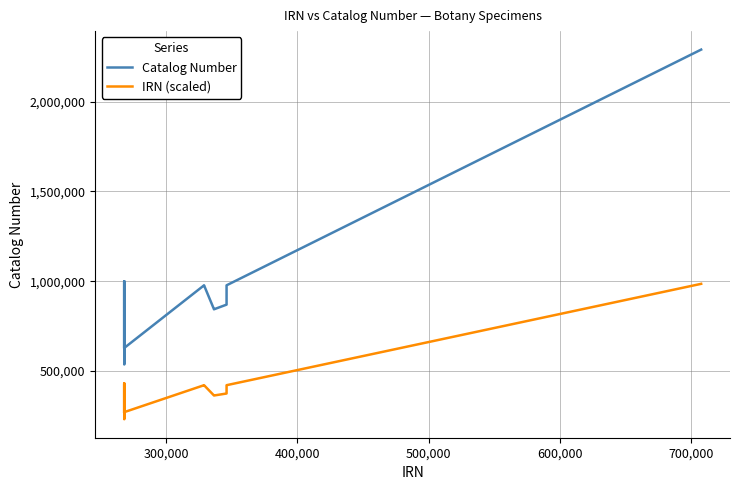

Which series has the widest spread of values?

Catalog Number